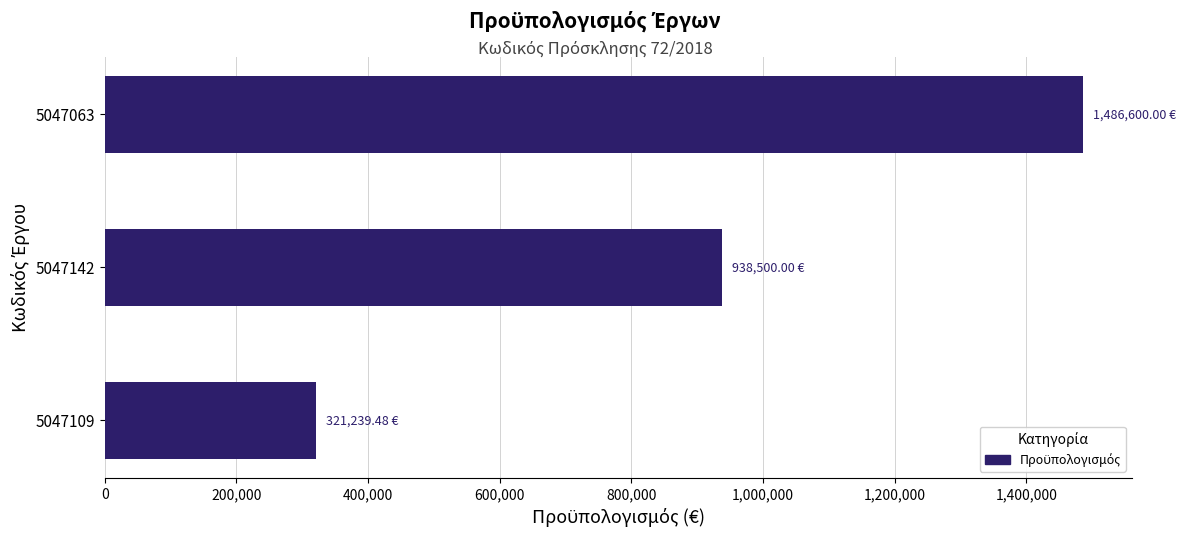

What is the maximum value shown in the chart?

1486600.0